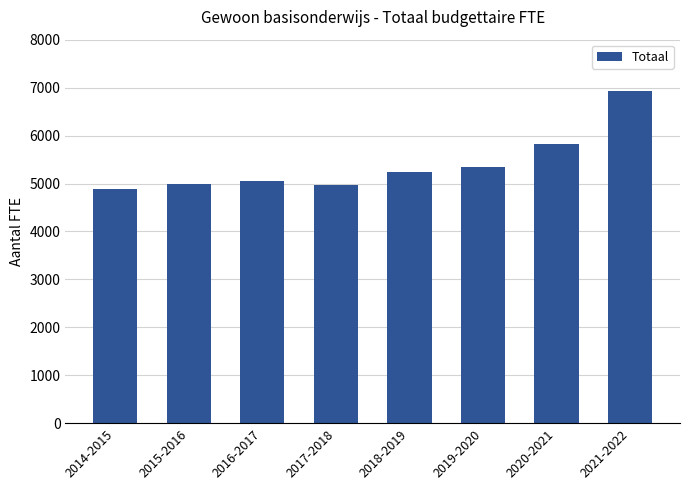

What is the sum of the values at 2018-2019 and 2014-2015?

10118.0